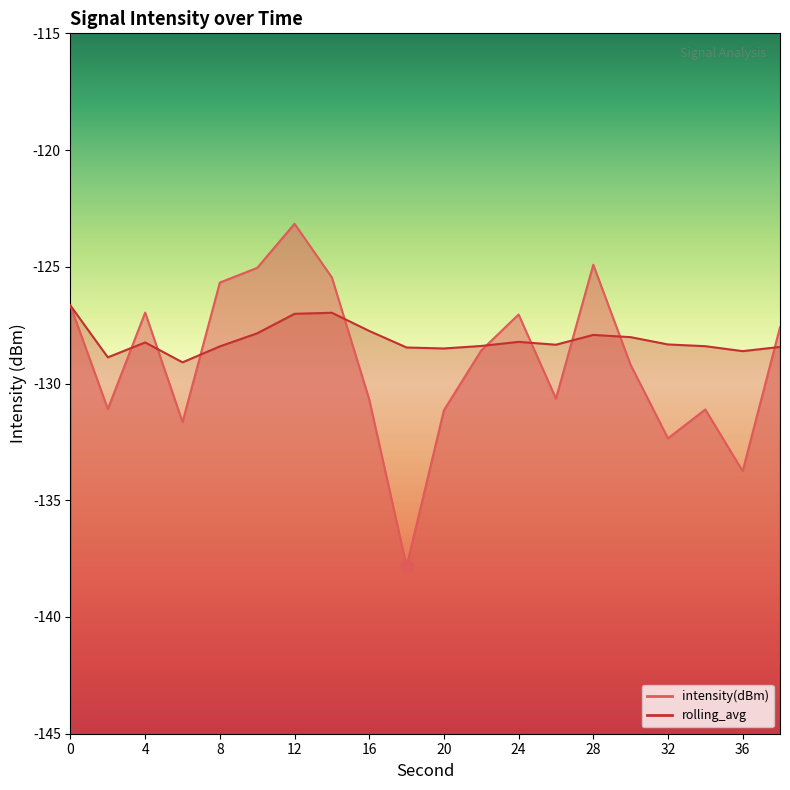

Which series reaches the maximum Y coordinate?

intensity(dBm)